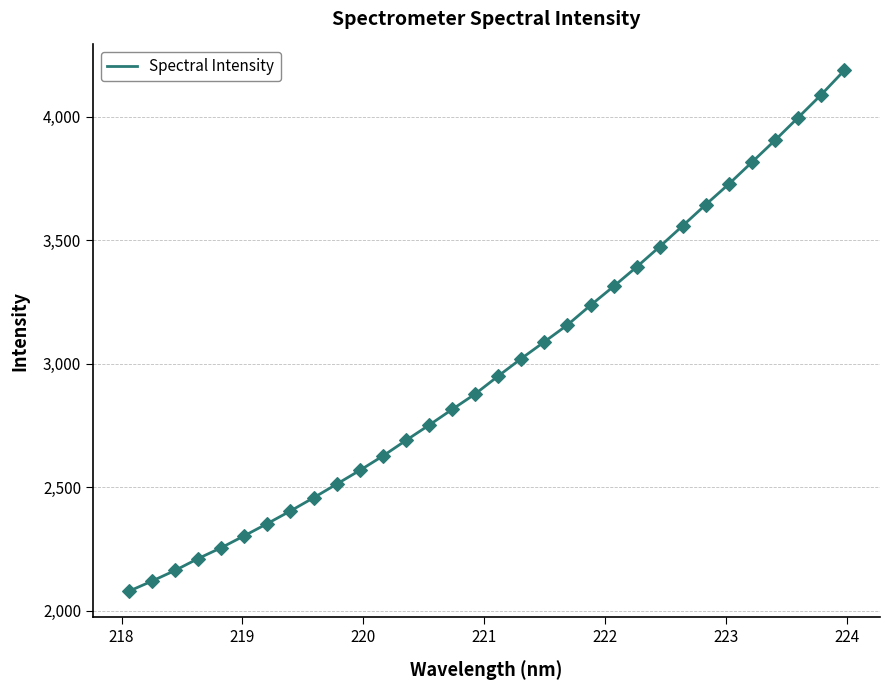

What is the difference between the maximum and minimum values?

2107.7